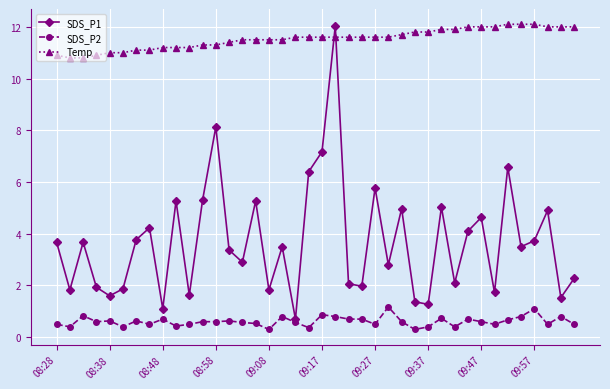

What is the greatest value displayed?

12.1